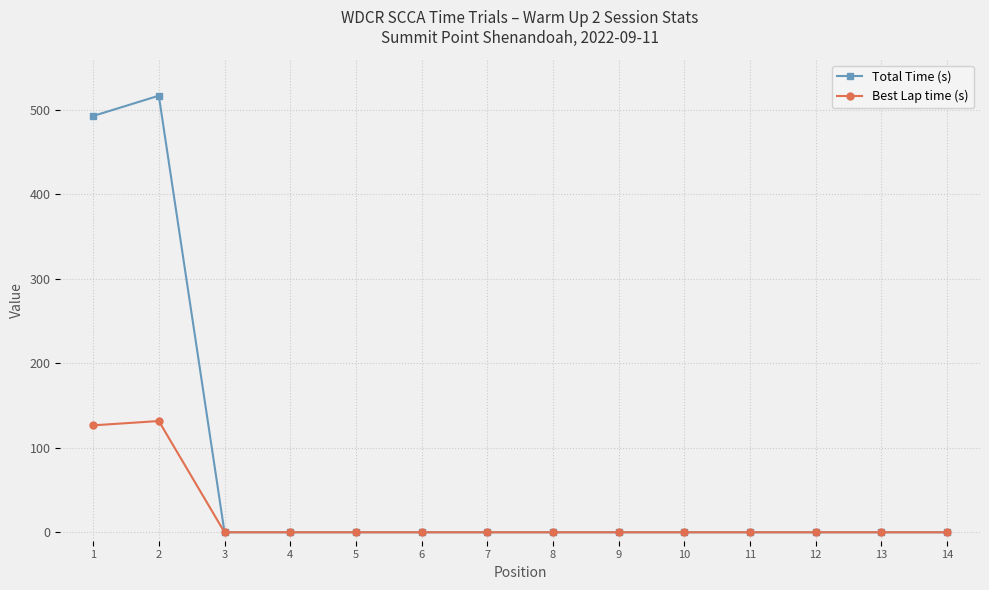

At which label does Total Time (s) reach its peak?

2